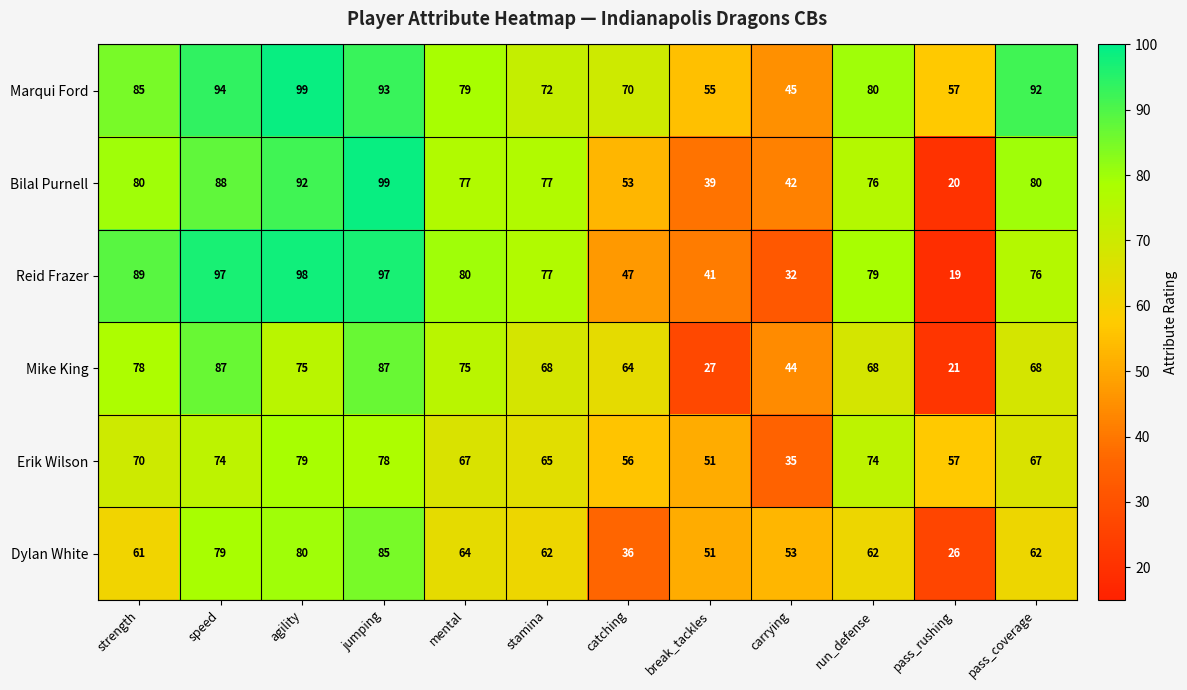

What value does the Reid Frazer series have at carrying?

32